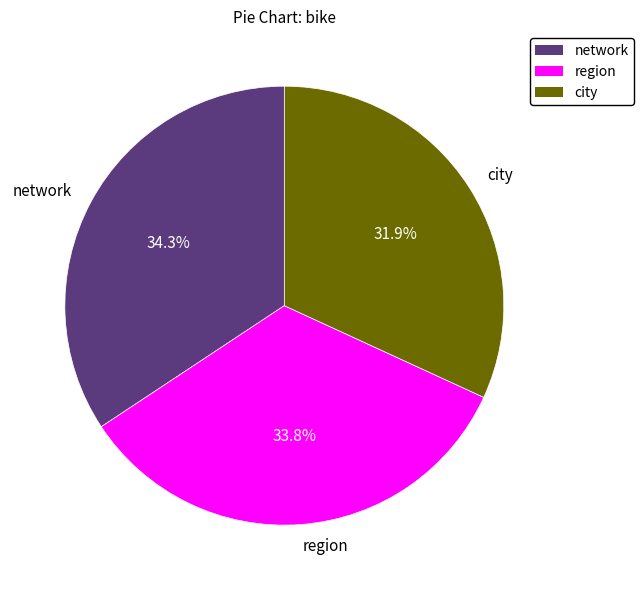

Is it true that network is 34% of the pie?

True